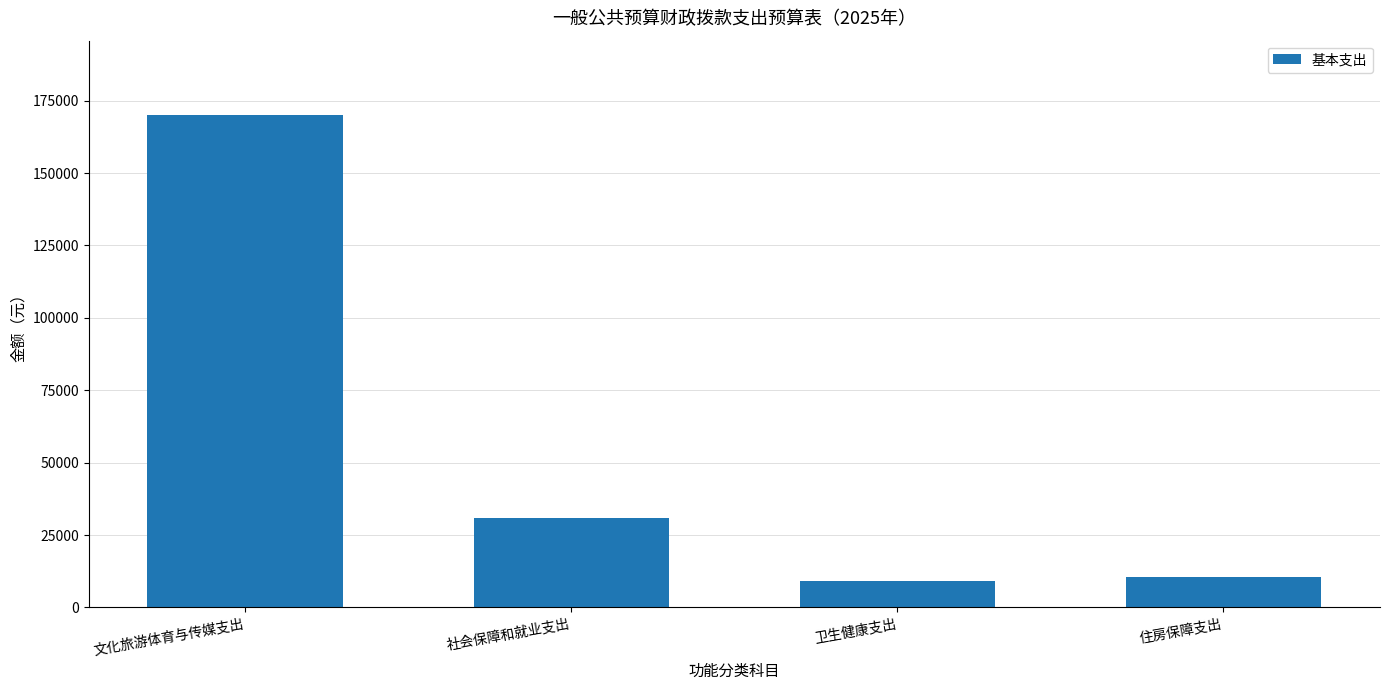

Where is the data nearest to the value 89584?

社会保障和就业支出